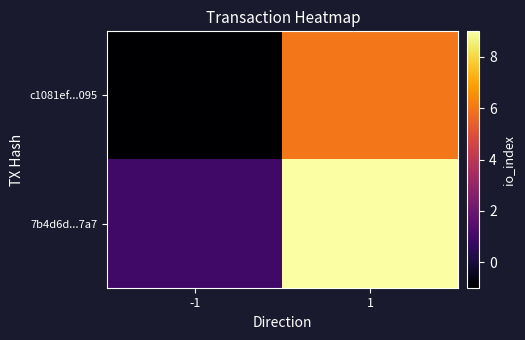

What is the spread (max minus min) of values at 1?

3